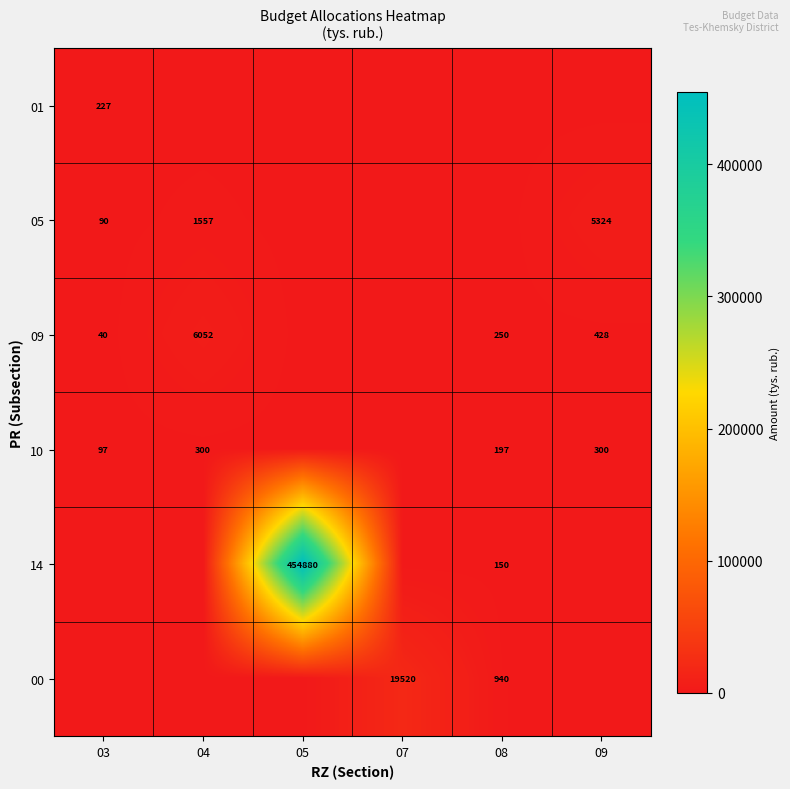

The value of 00 at 07 is 31916. True or false?

False